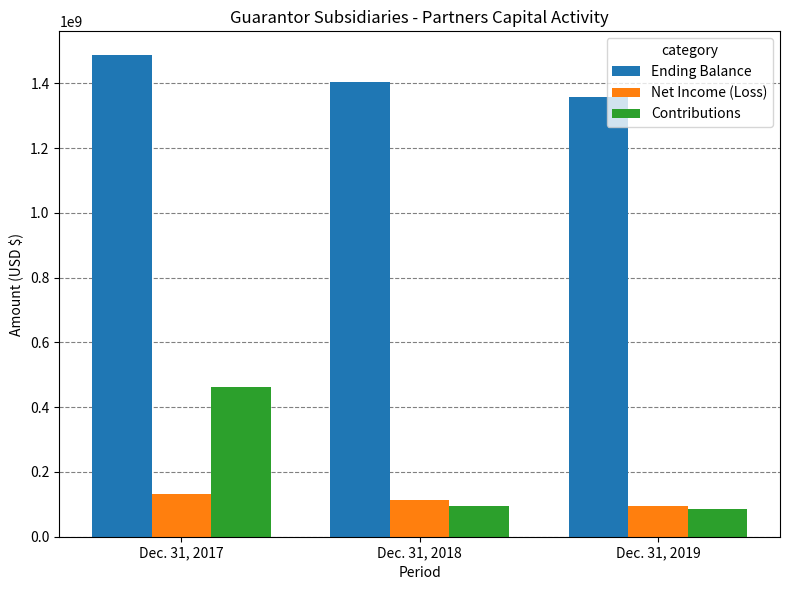

Count the number of data series in this chart.

3